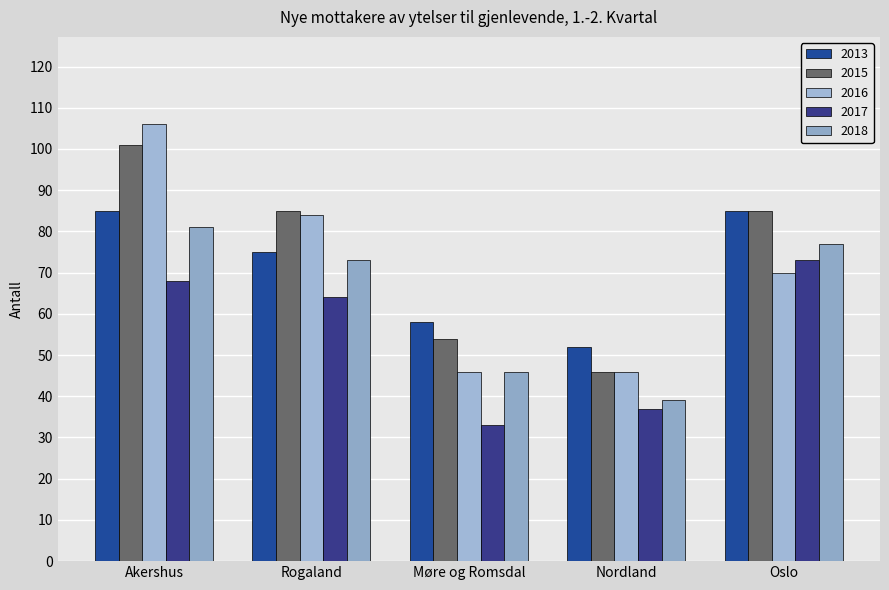

What value does the 2013 series have at Møre og Romsdal, to the nearest 5?

60